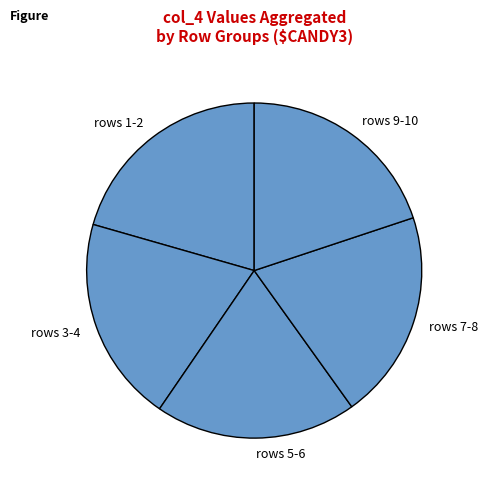

What is the ratio of the value at rows 5-6 to the value at rows 7-8?

1.0